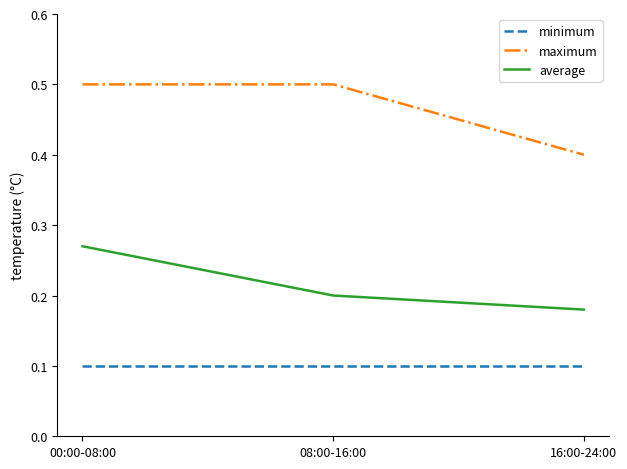

Which series has the largest range (max minus min)?

maximum